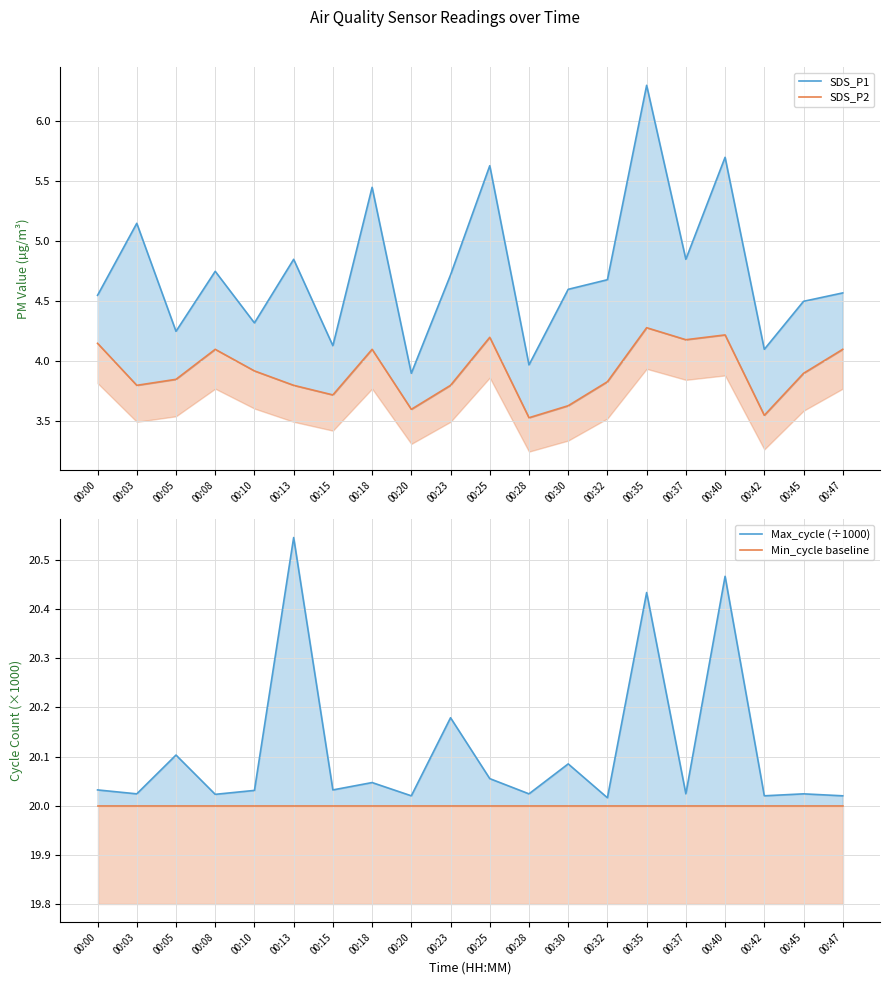

Rank the categories by Max_cycle (÷1000) value from highest to lowest.

00:13, 00:40, 00:35, 00:23, 00:05, 00:30, 00:25, 00:18, 00:00, 00:15, 00:10, 00:03, 00:28, 00:37, 00:45, 00:08, 00:20, 00:42, 00:47, 00:32